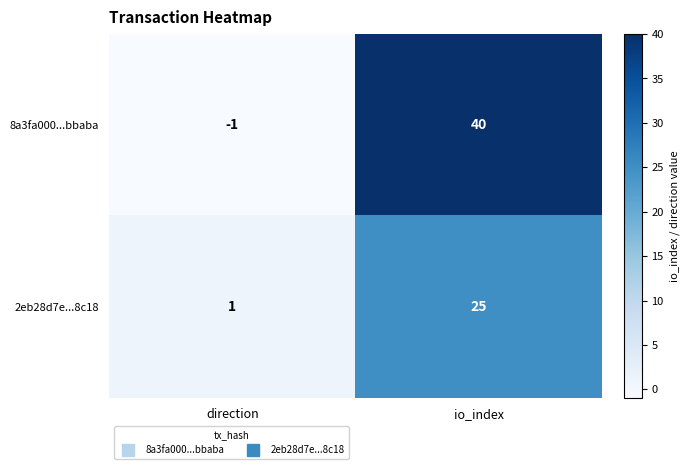

True or false: 8a3fa000...bbaba has a value of 40 at io_index.

True